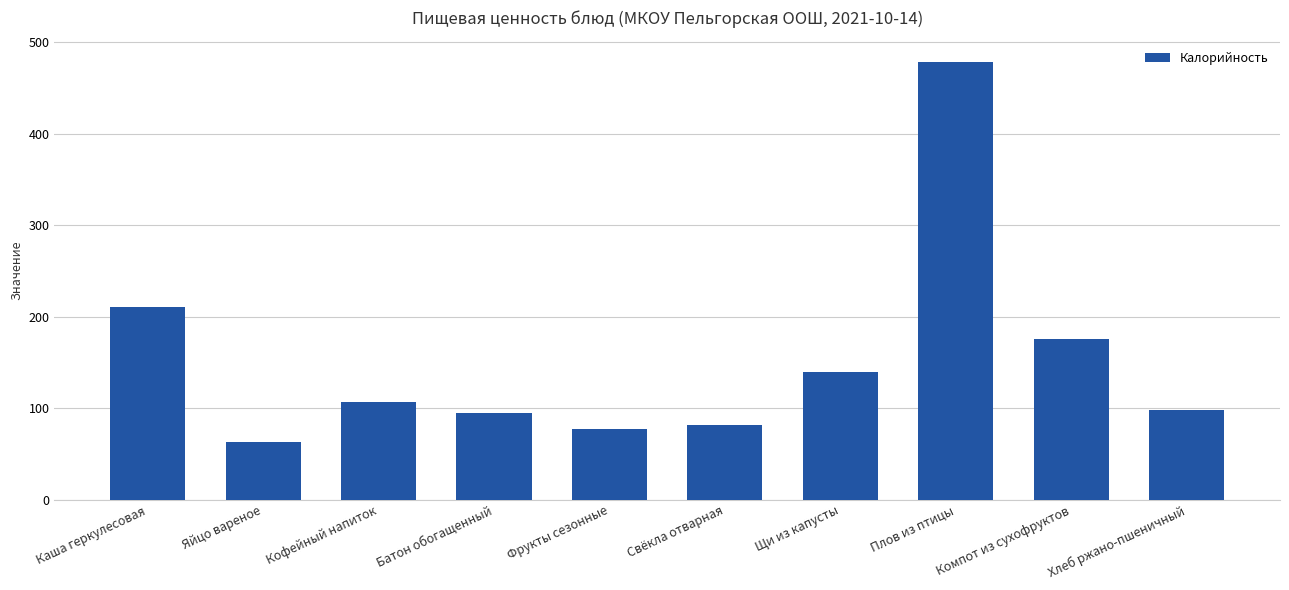

What position from the right is Кофейный напиток?

8